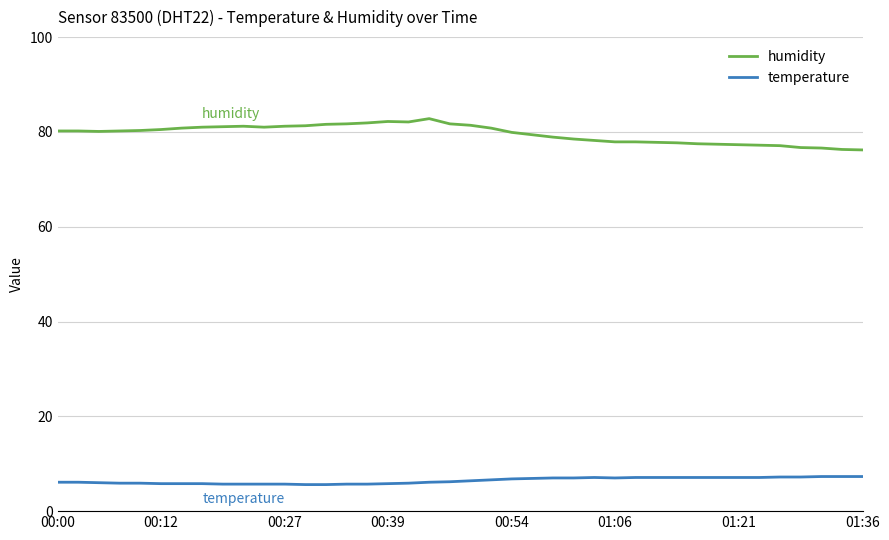

True or false: temperature and humidity cross at least once.

False